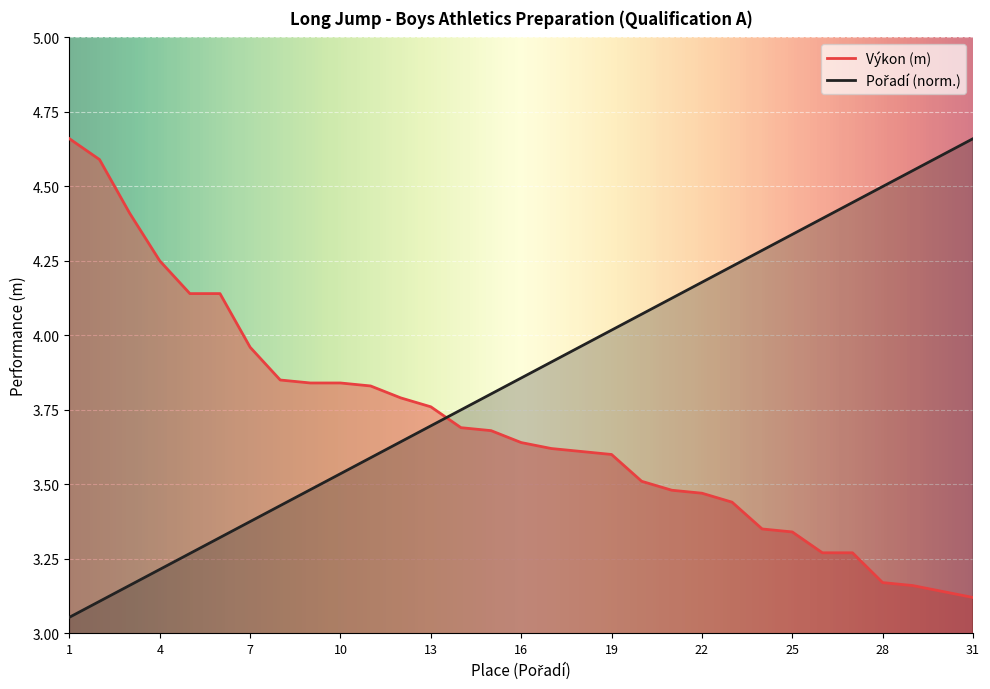

What is the value of the Výkon point at the 5th from the left?

4.1